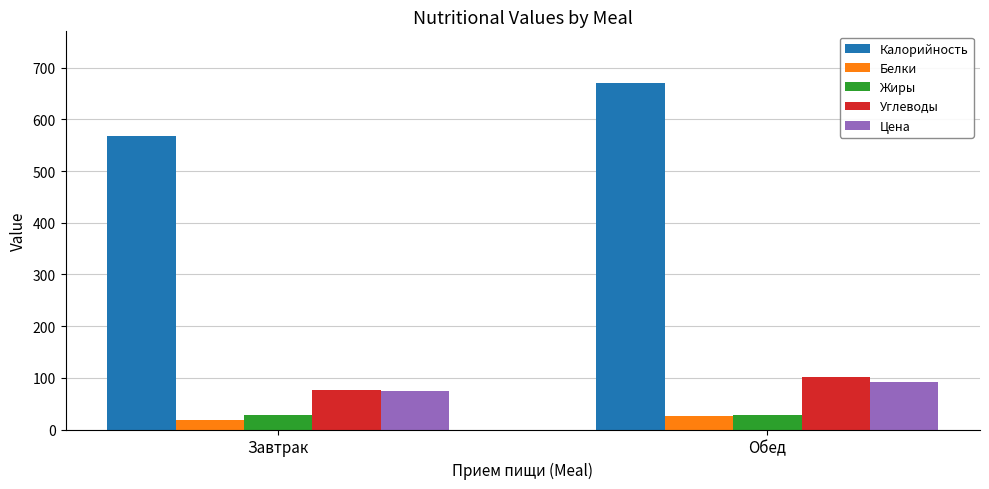

At which label does Цена first exceed 92?

Обед